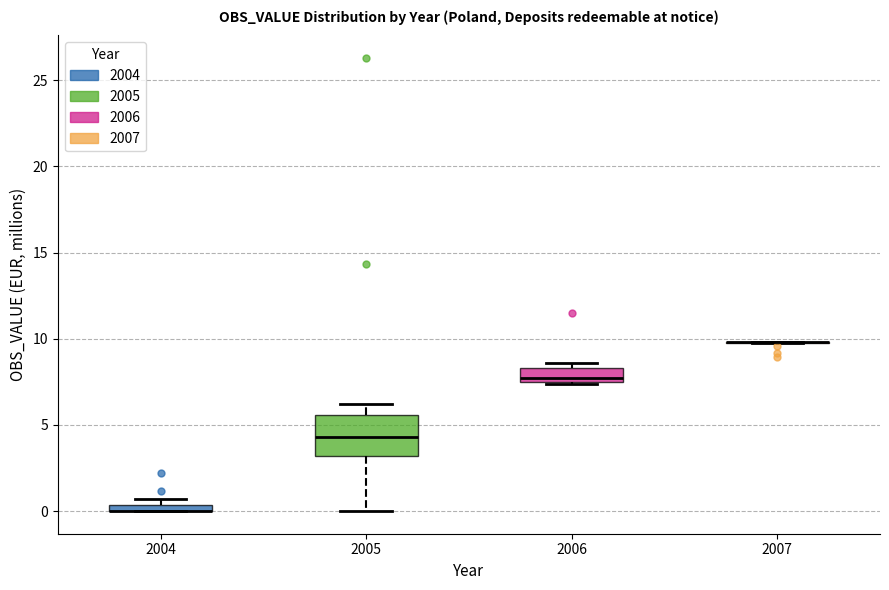

Where is the lower edge of the box at x = 2006 on the y-axis? The values are not printed on the chart, so give them approximately, as read against the axis.

7.5